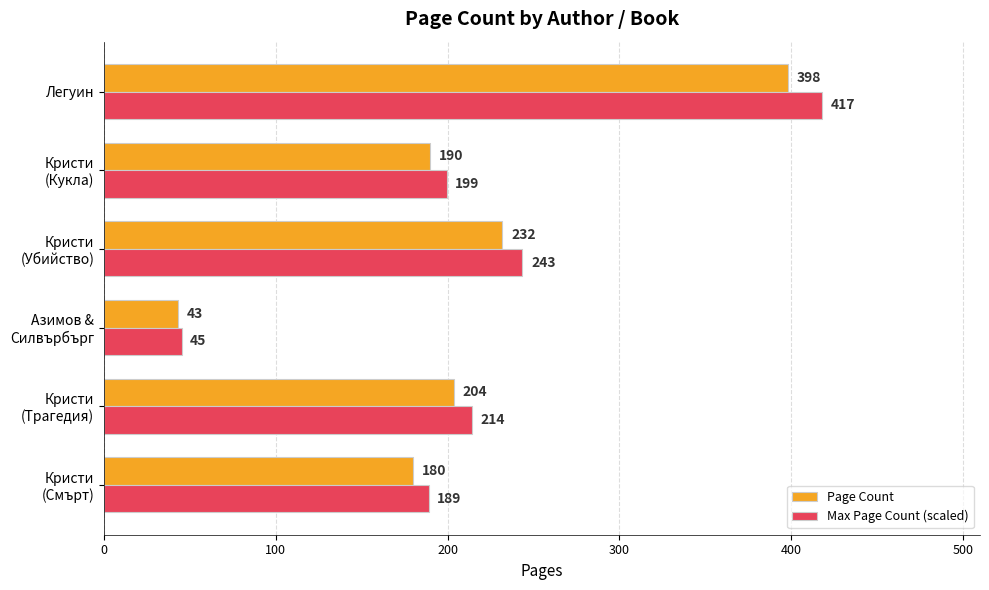

Which series has the largest total across all categories?

Max Page Count (scaled)